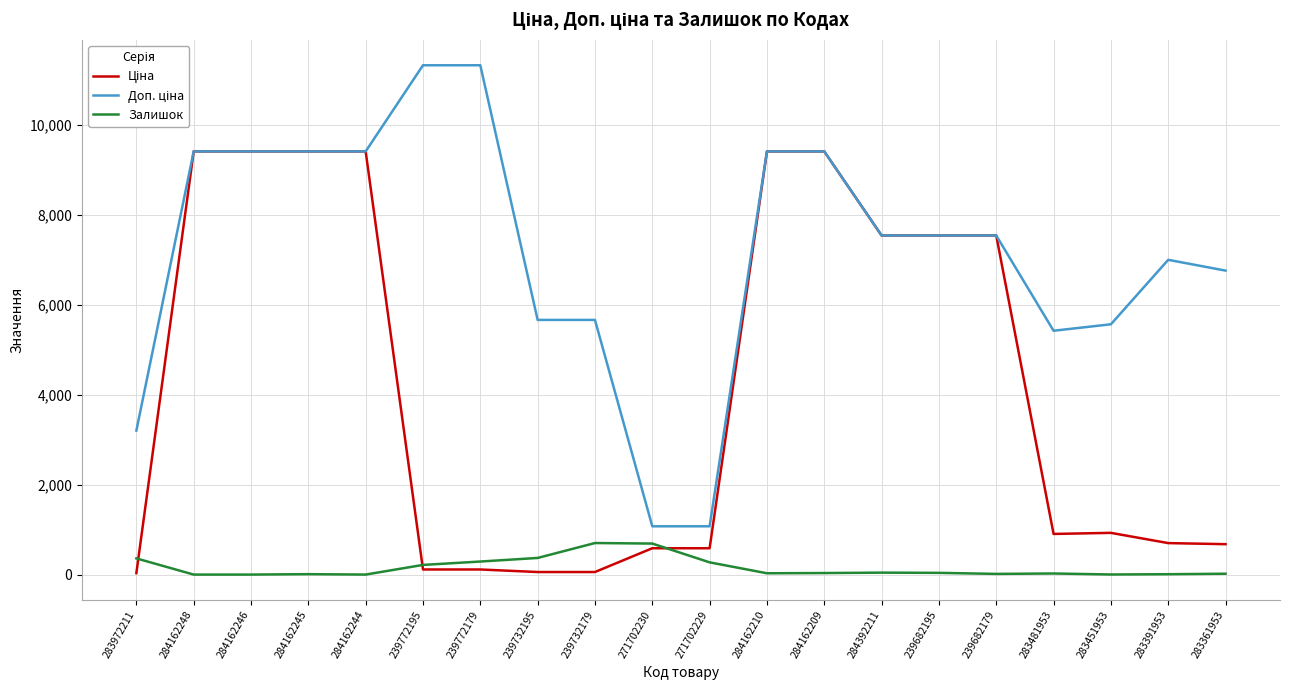

What is the difference between the Залишок values at 283391953 and 239732179?

694.0